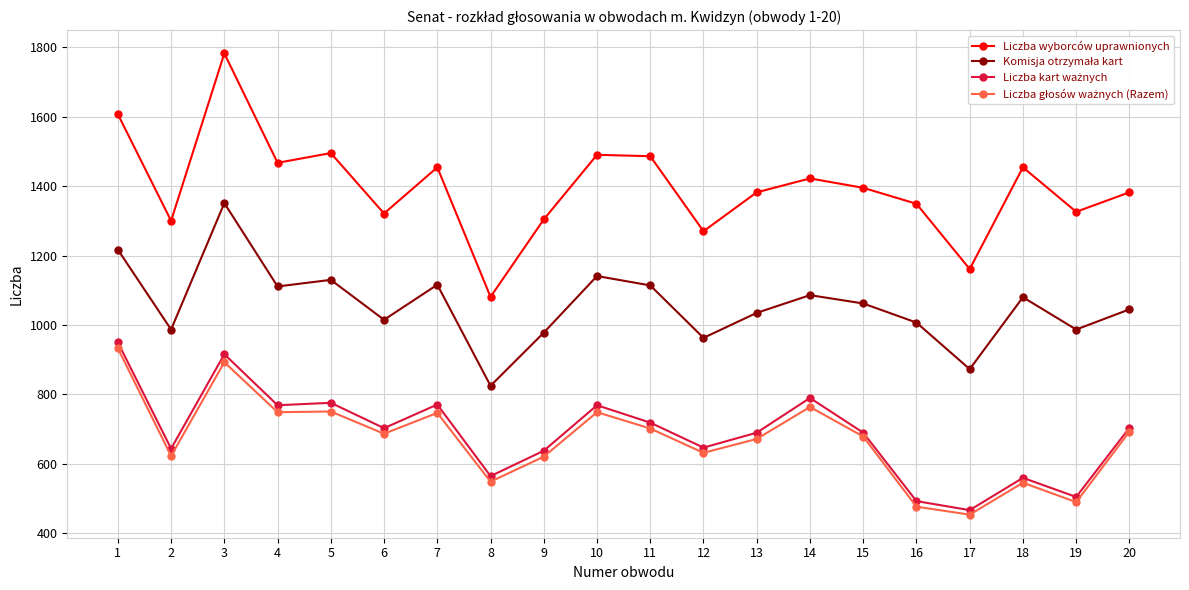

What is the value of the Liczba wyborców uprawnionych point at the 17th from the left?

1161